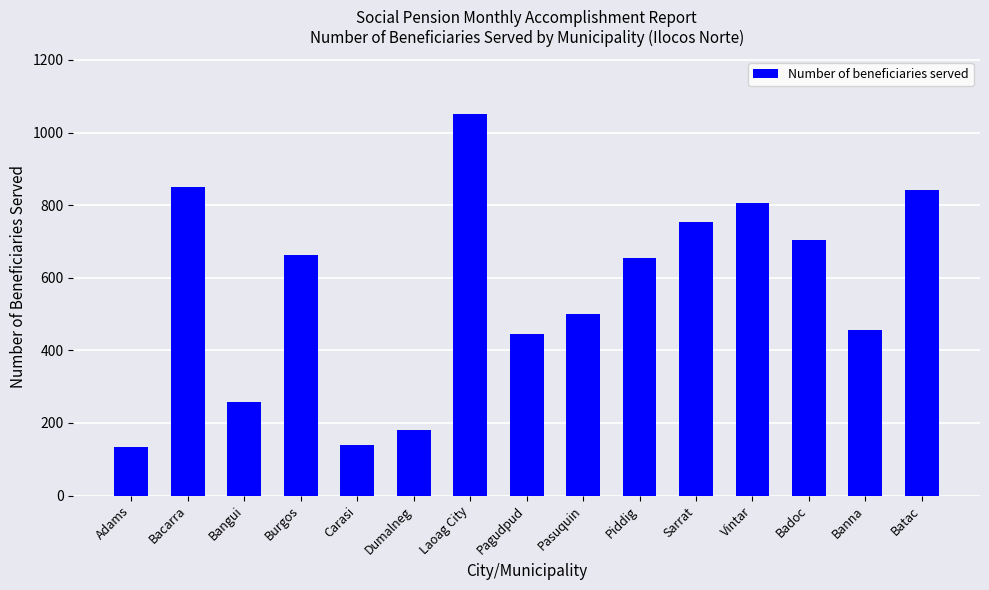

Approximately how many times larger is the value at Pagudpud compared to Adams?

3.3